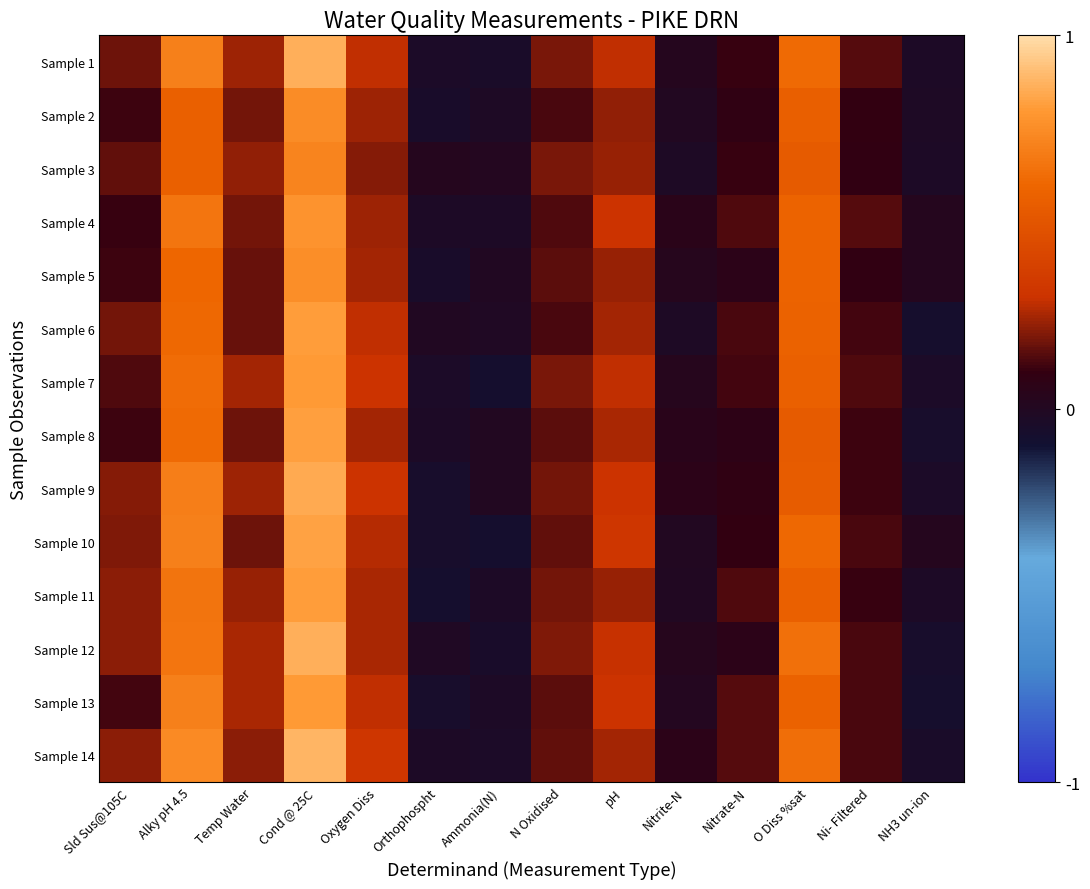

What is the spread (max minus min) of values at Sld Sus@105C?

0.1